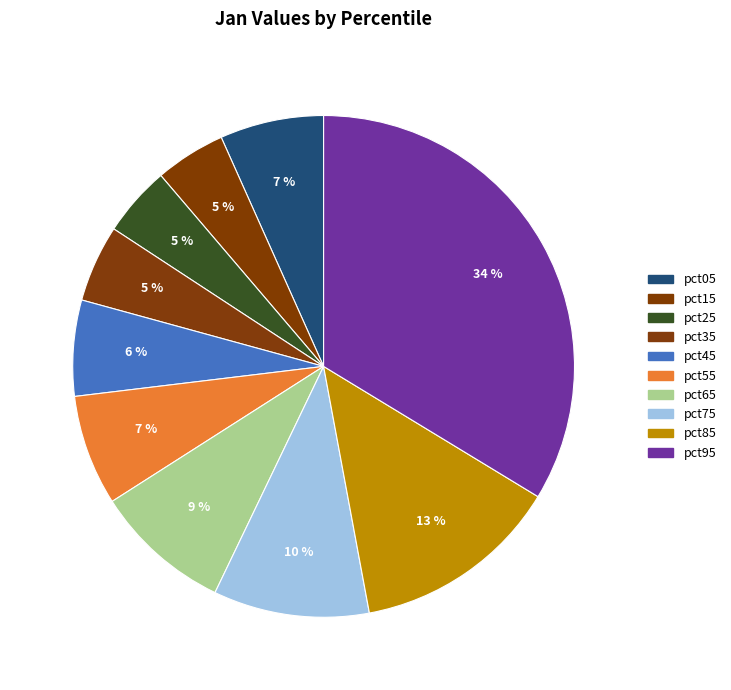

True or false: pct35 accounts for 16% of the total.

False